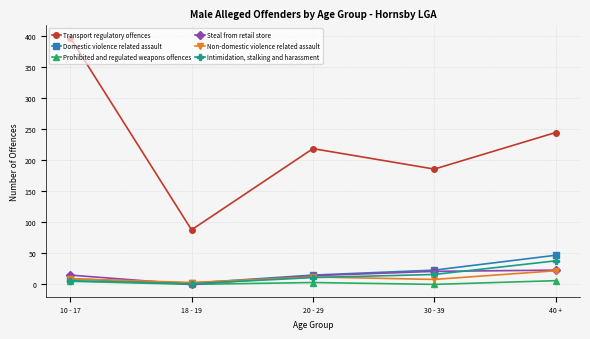

What is the label of the 3rd point from the left?

20 - 29